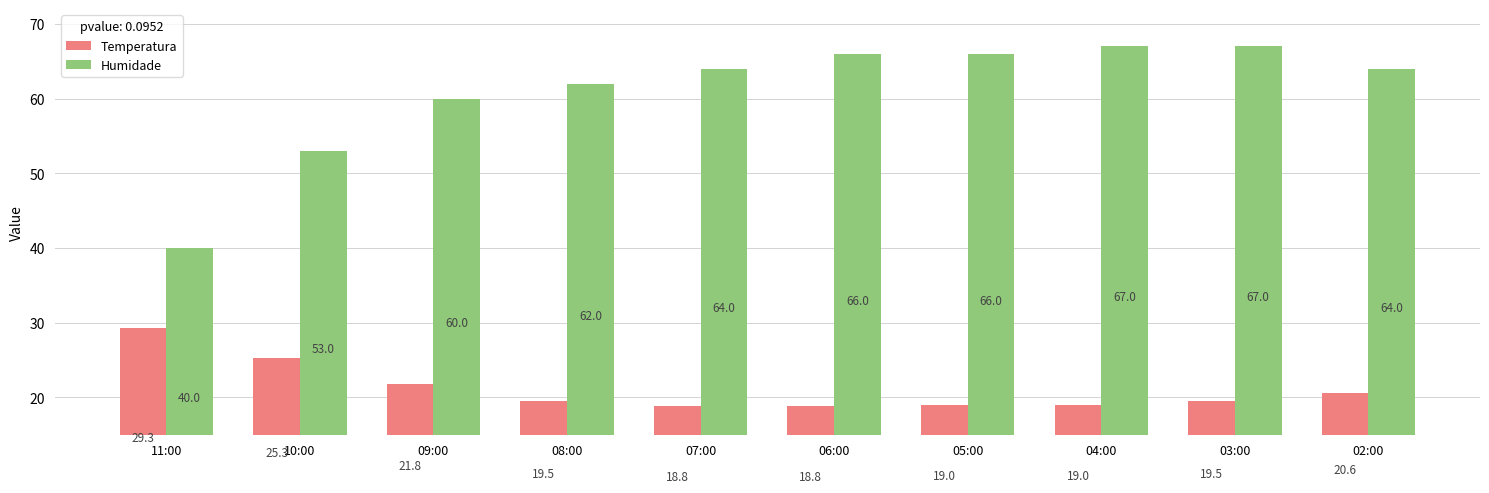

What is the difference between the maximum and minimum values in the Humidade series?

27.0